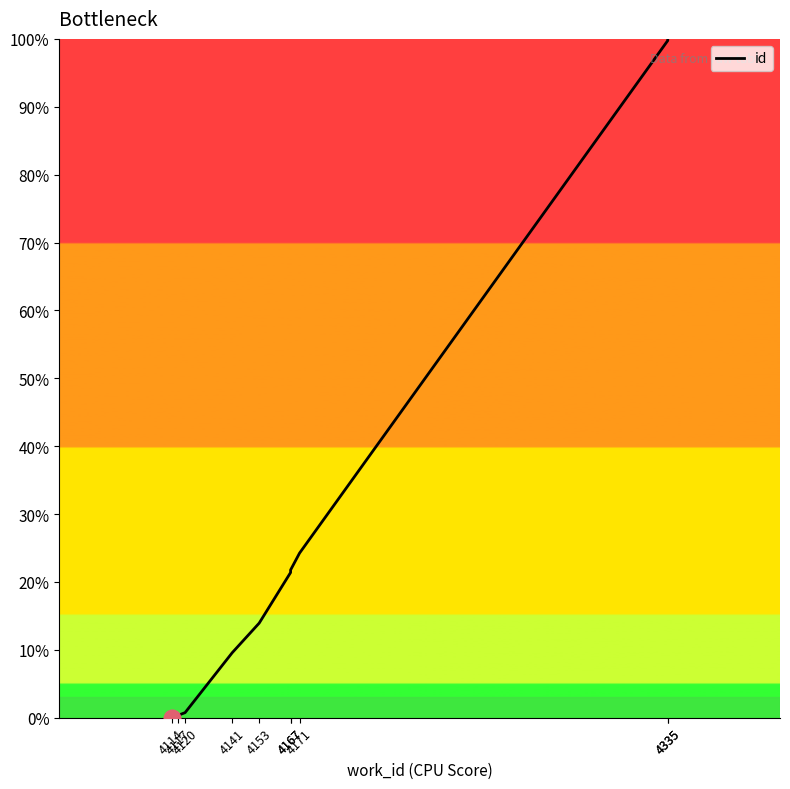

Does the chart have visible grid lines?

No